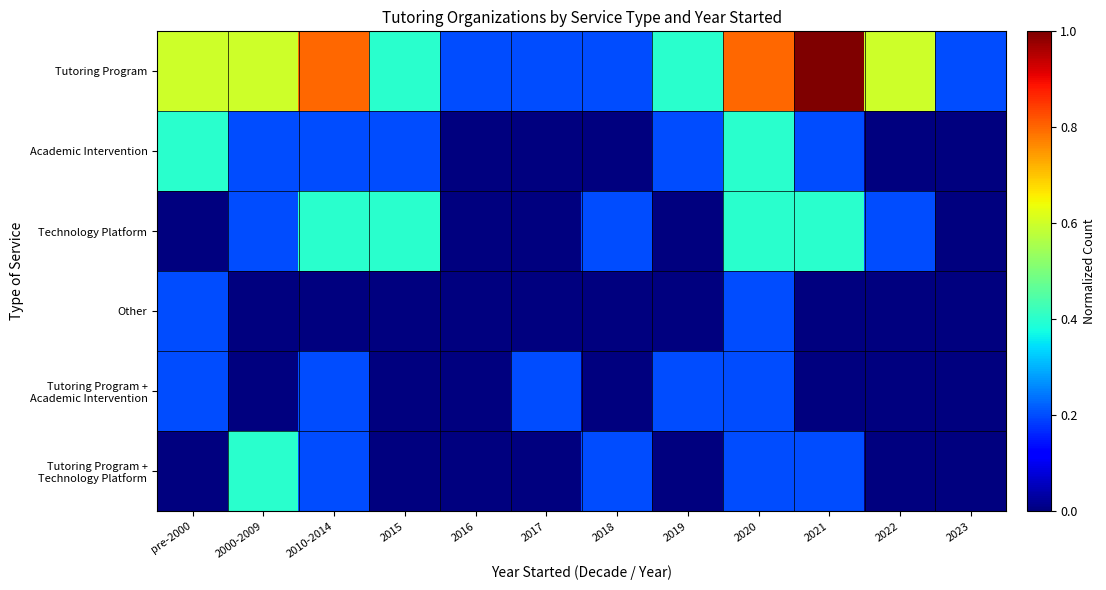

At 2016, list the series in order from smallest to largest.

Academic Intervention, Technology Platform, Other, Tutoring Program + Academic Intervention, Tutoring Program + Technology Platform, Tutoring Program